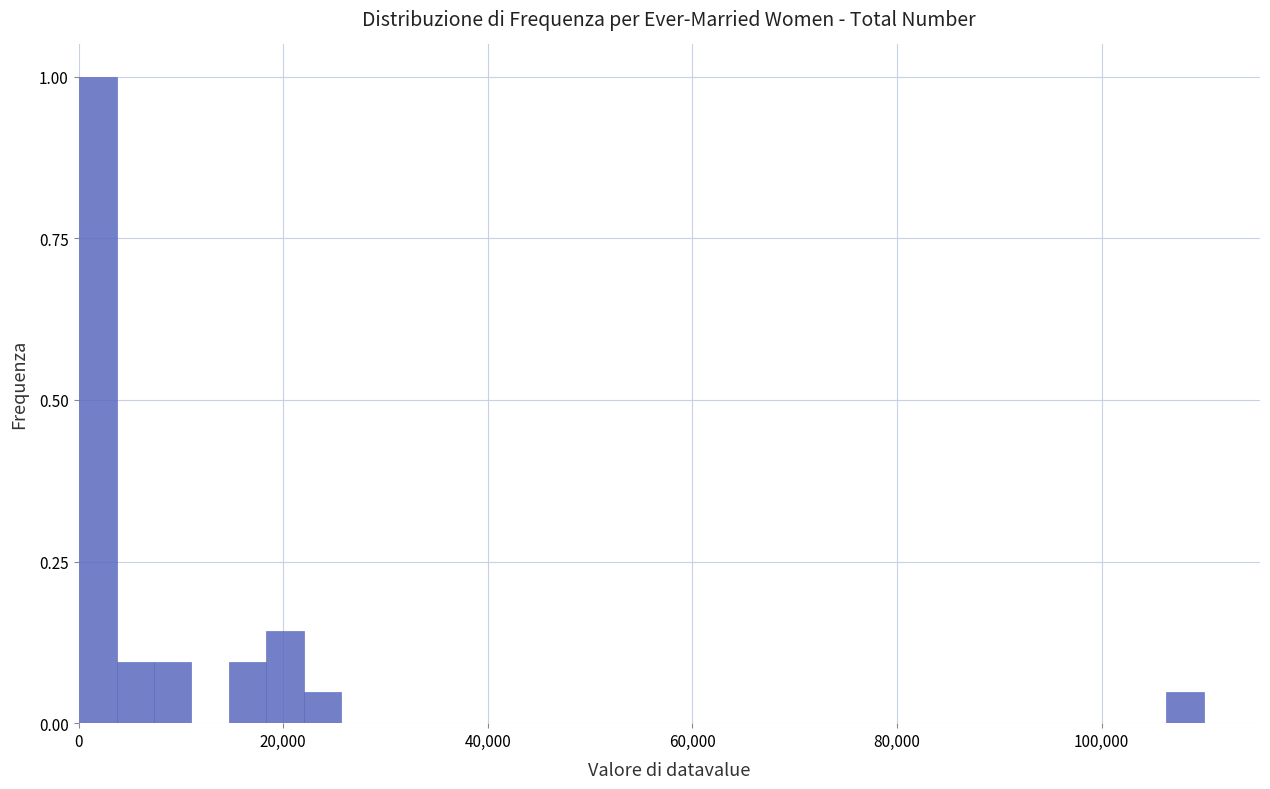

Read against the x-axis, roughly where is the centre of the tallest bar?

2000